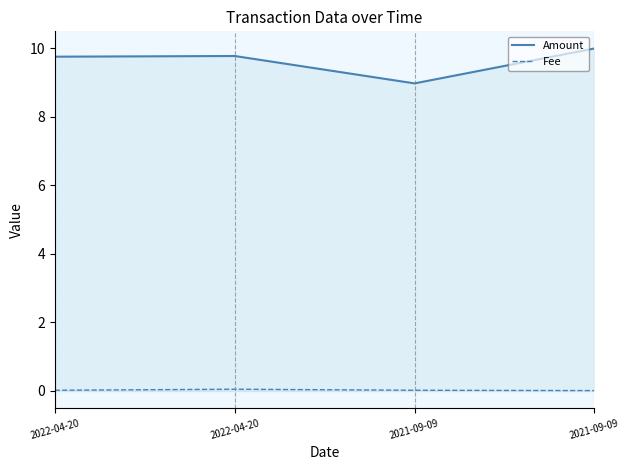

How many interior local peaks does the Fee series have?

1